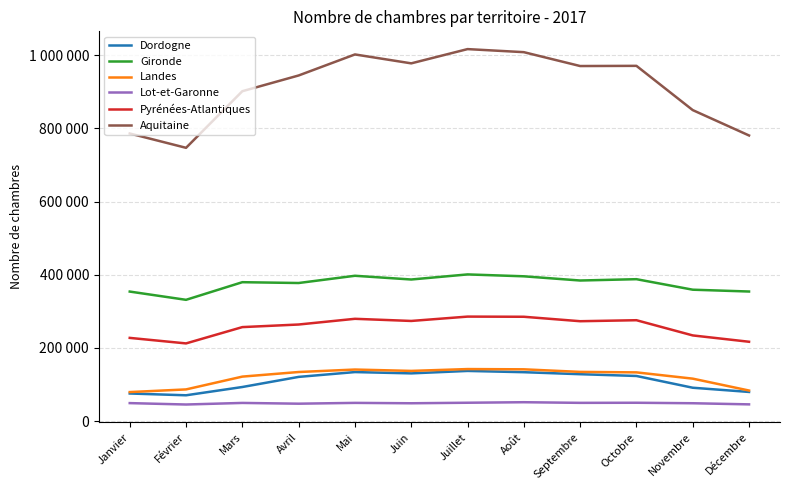

What are all the series names shown in the legend?

Dordogne, Gironde, Landes, Lot-et-Garonne, Pyrénées-Atlantiques, Aquitaine